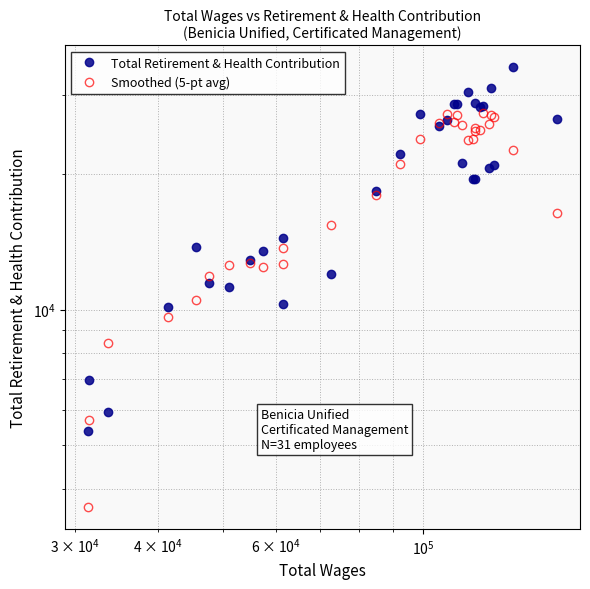

How many interior local valleys does the Total Retirement & Health Contribution series have?

8